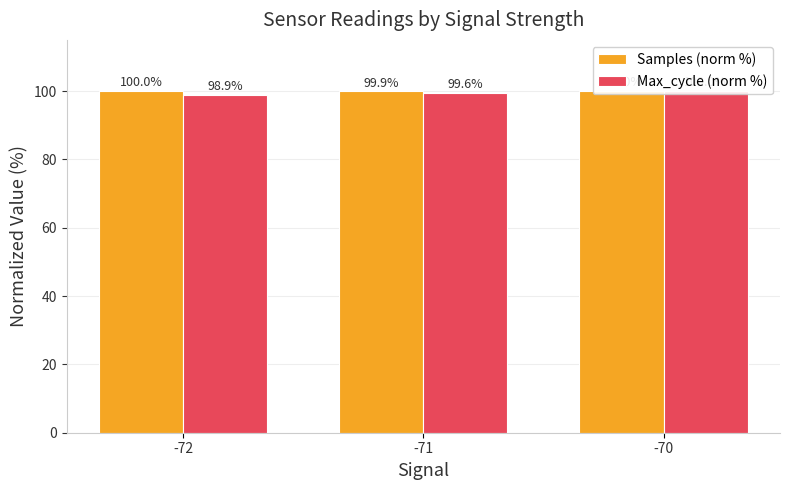

Which series changed the most between -71 and -70?

Max_cycle (norm %)